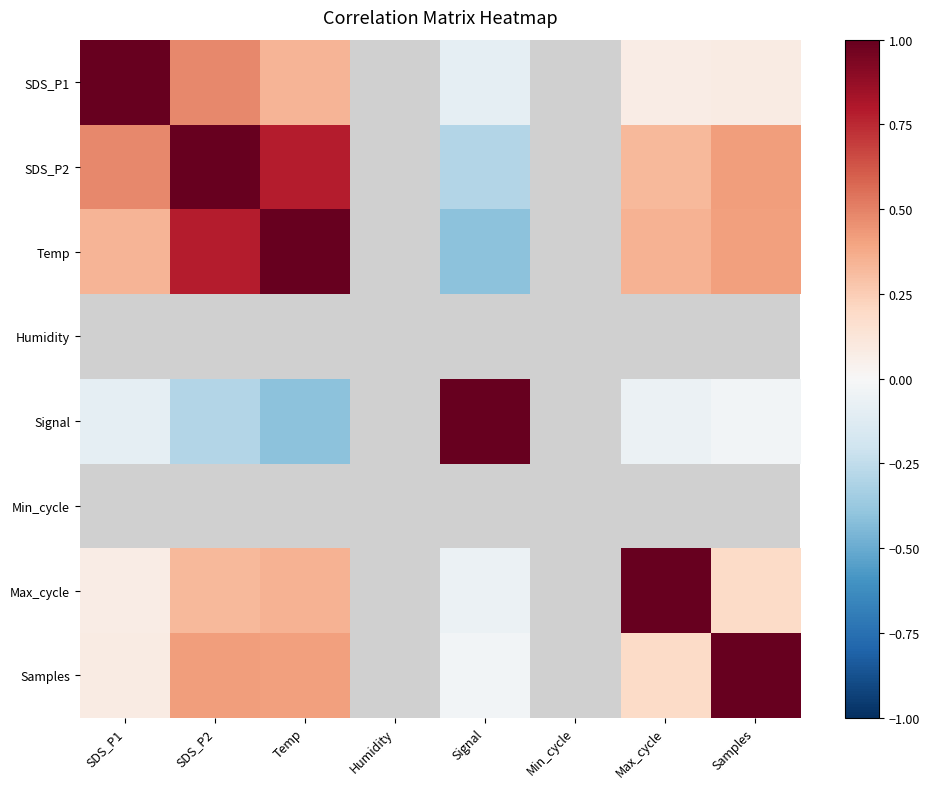

Count the Temp values in the range 1 to 2.

1